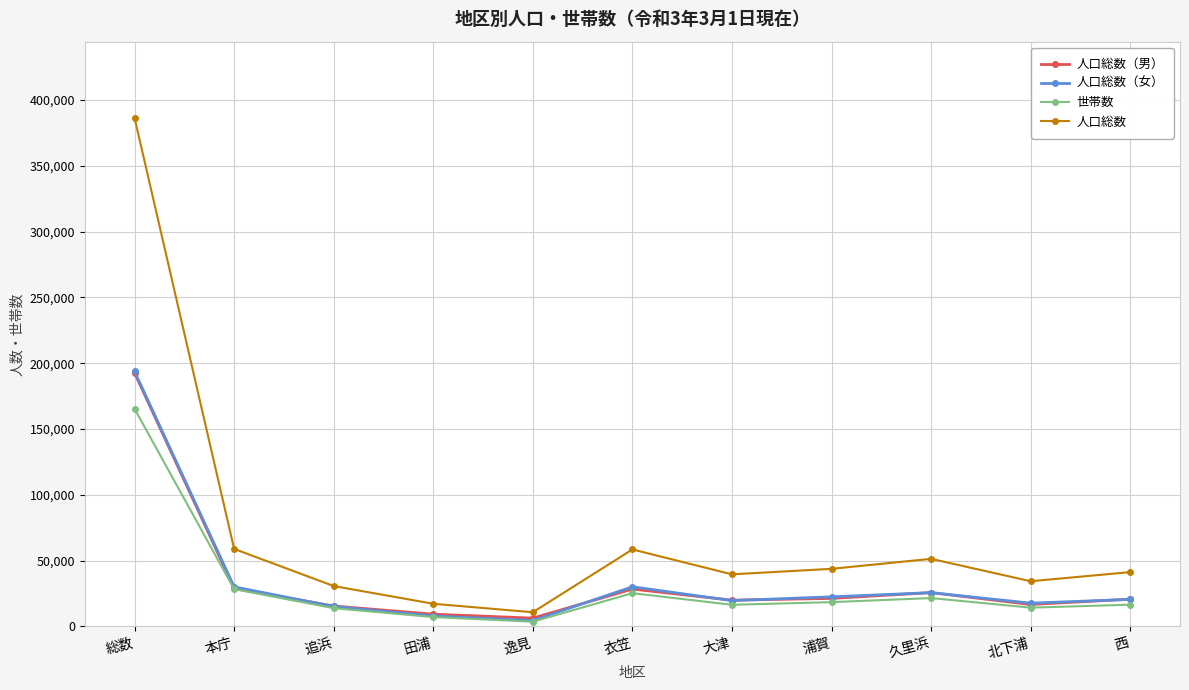

What is the difference between the 世帯数 values at 衣笠 and 西?

8741